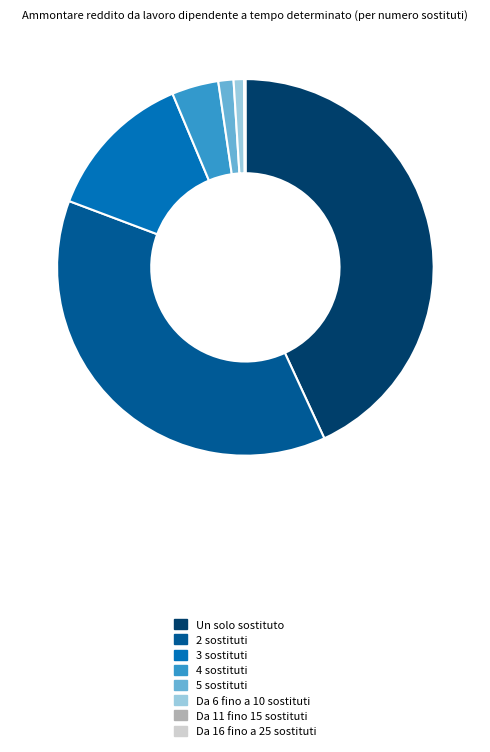

Is it true that 2 sostituti is 43% of the pie?

False